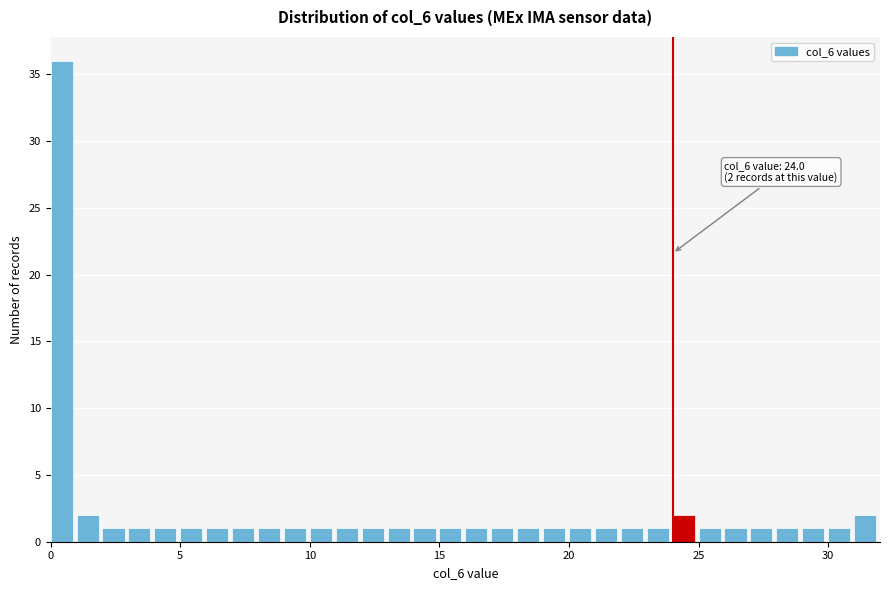

Read against the x-axis, roughly where is the centre of the tallest bar?

0.5